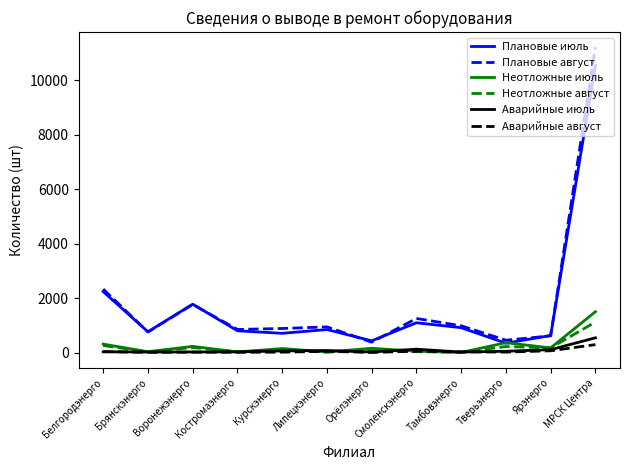

What is the greatest value displayed?

11216